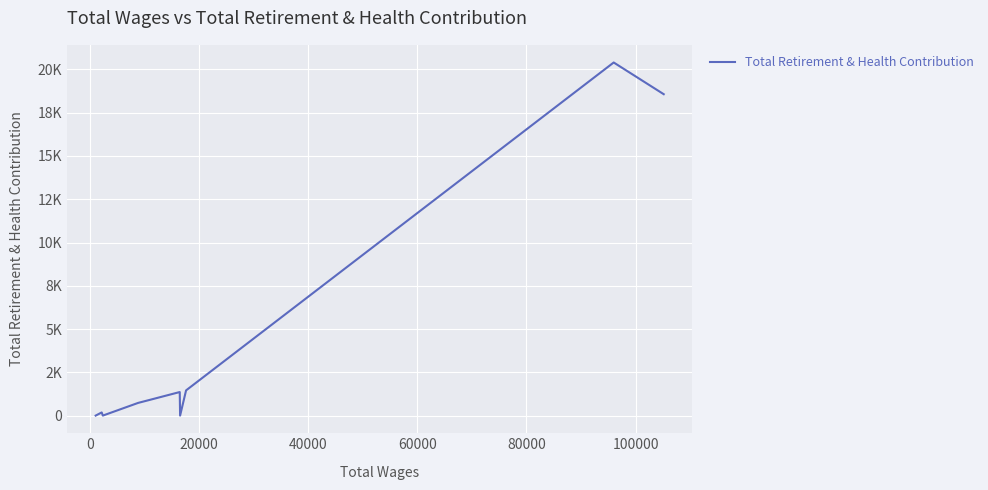

Does the chart display data point markers on the line(s)?

No